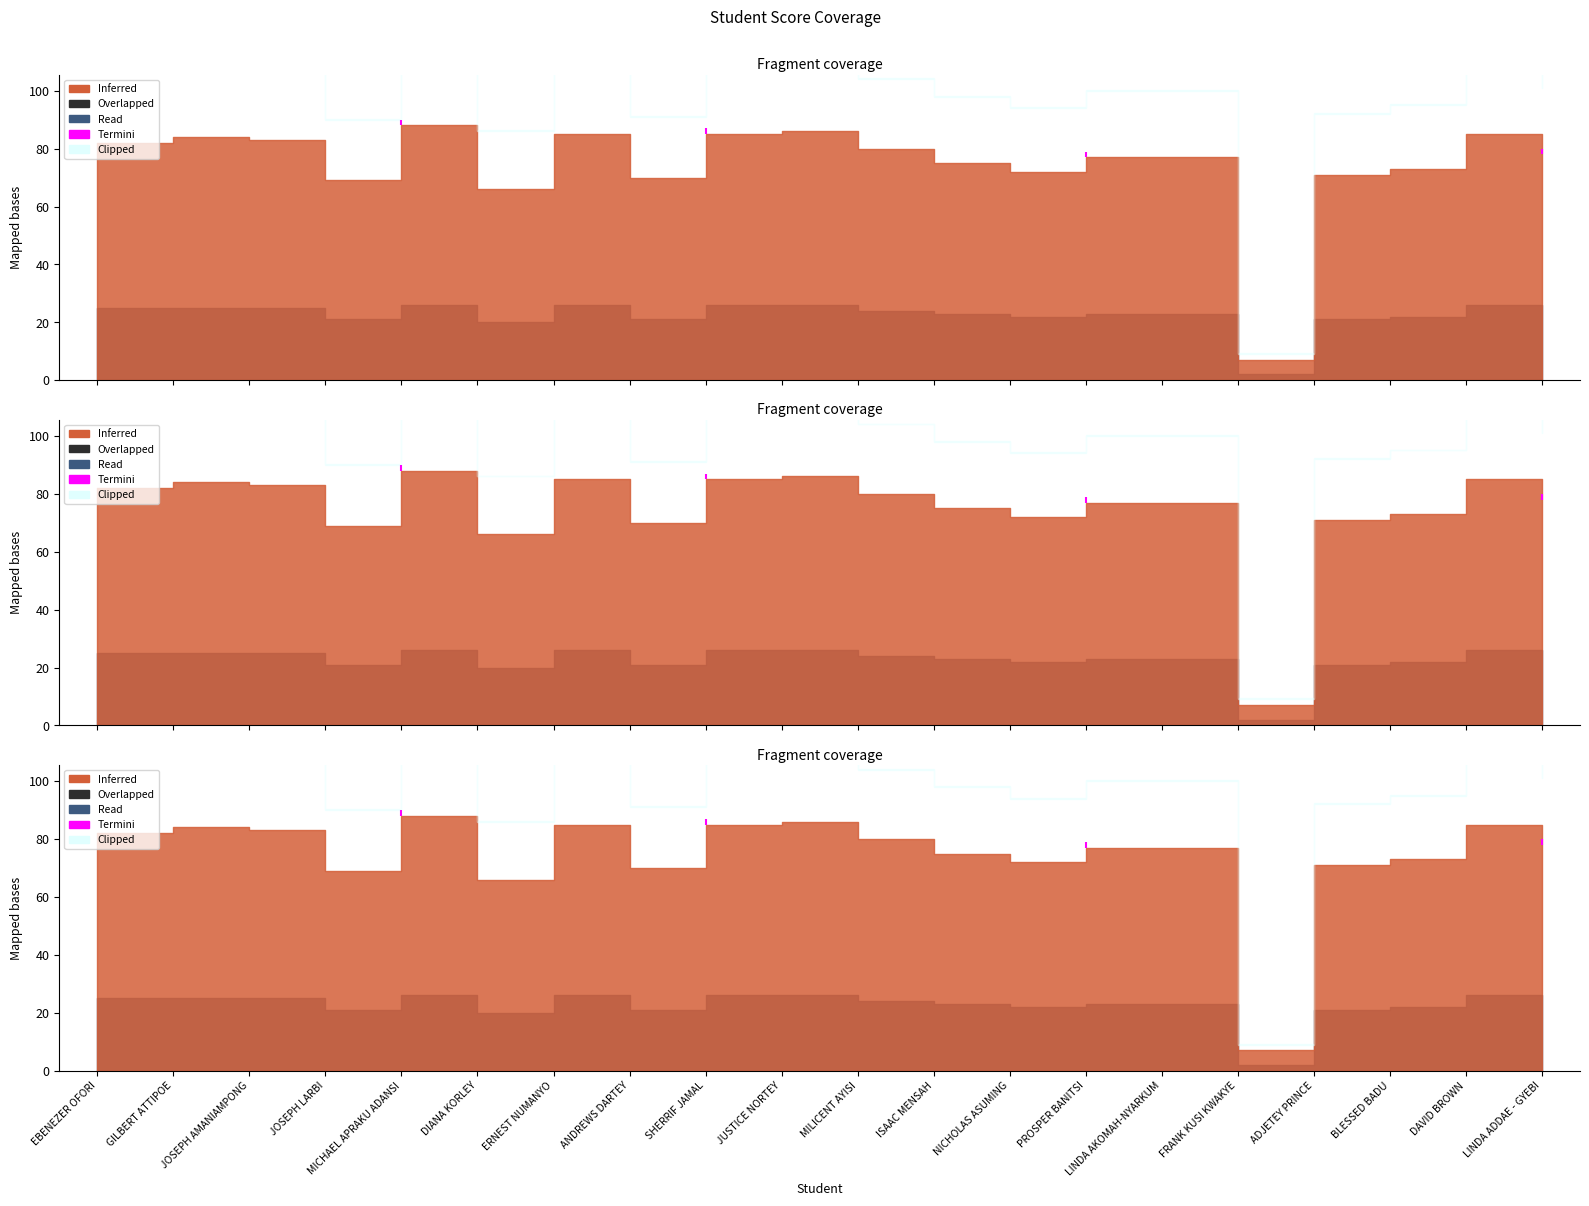

Reading left to right, extract all data points from this chart.

Q 1 (Exam Score): 82	84	83	69	88	66	85	70	85	86	80	75	72	77	77	7	71	73	85	78
Class Score (30%): 25	25	25	21	26	20	26	21	26	26	24	23	22	23	23	2	21	22	26	23